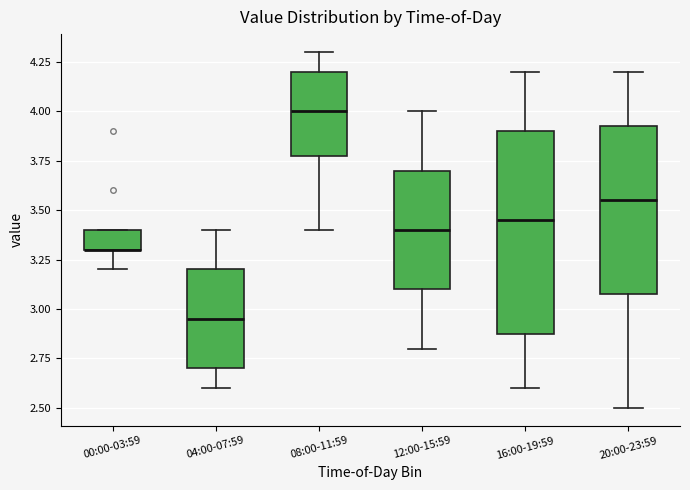

Where is the upper edge of the box for 16:00-19:59 on the y-axis? The values are not printed on the chart, so give them approximately, as read against the axis.

3.90